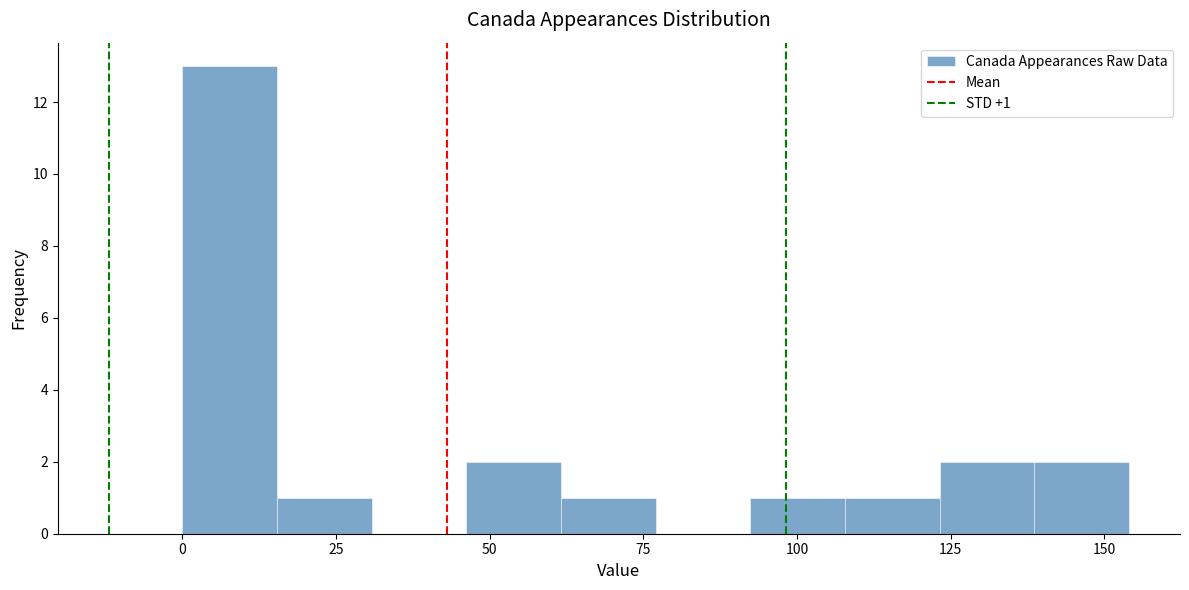

Around what value on the x-axis is the tallest bar? Give the approximate position of its centre, as read against the axis.

10